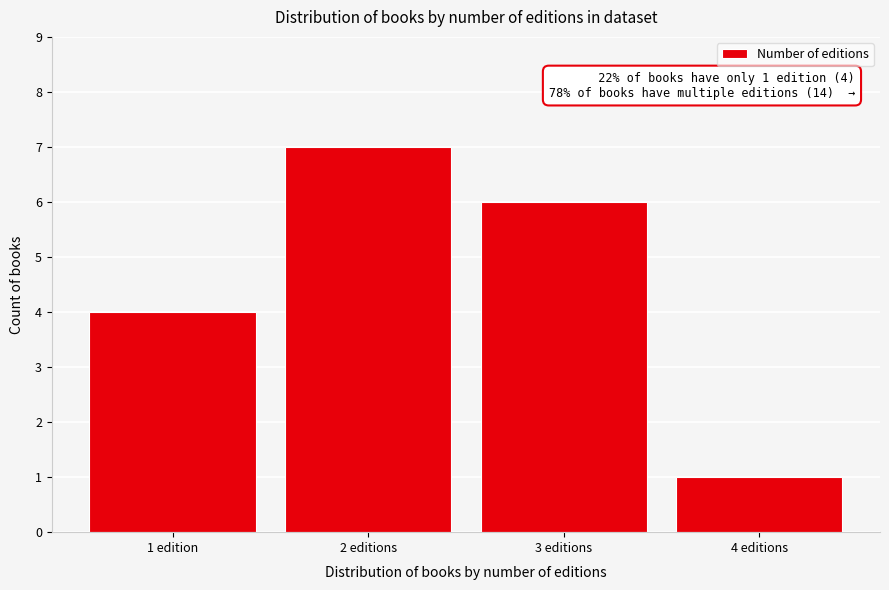

Reading left to right, what are all the values shown in this chart?

4	7	6	1